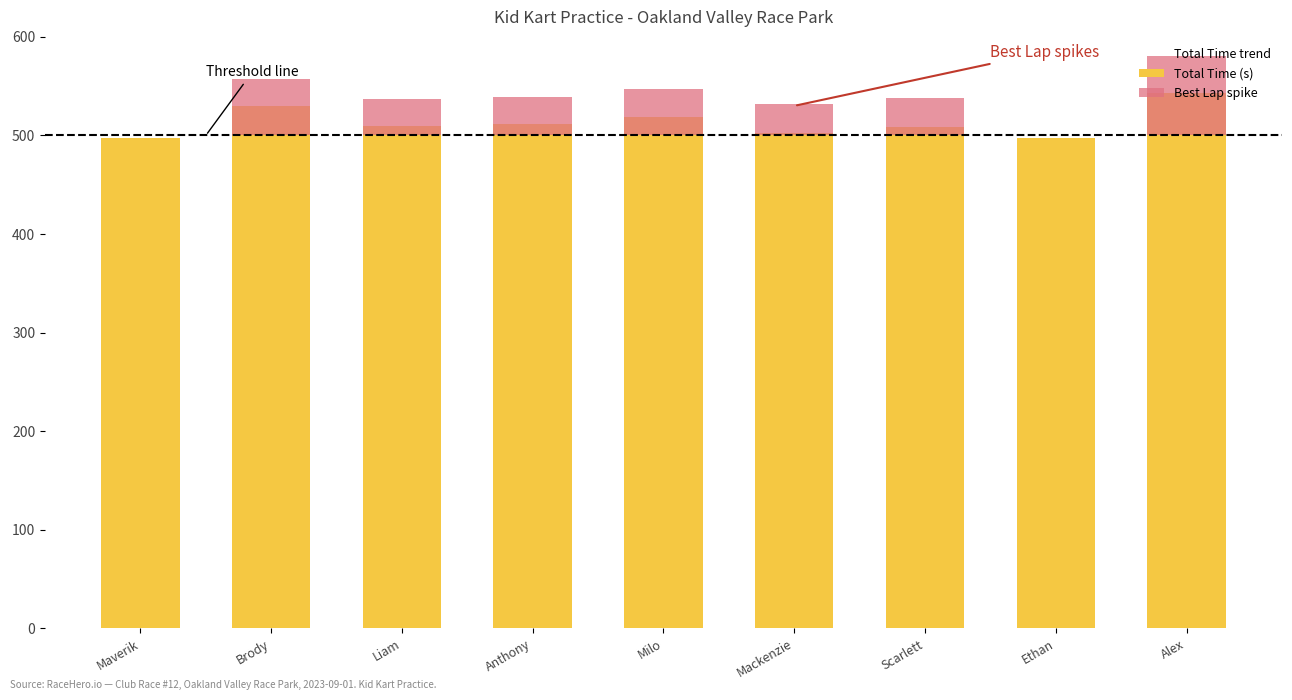

How many series are shown in this chart?

3